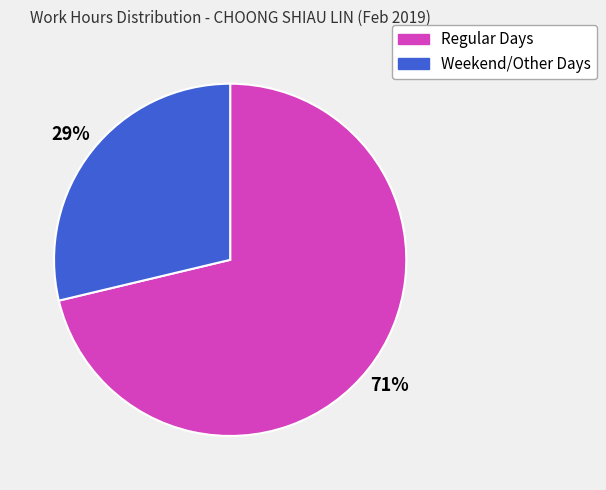

Do Weekend/Other Days and Regular Days together represent more than half of the pie?

Yes